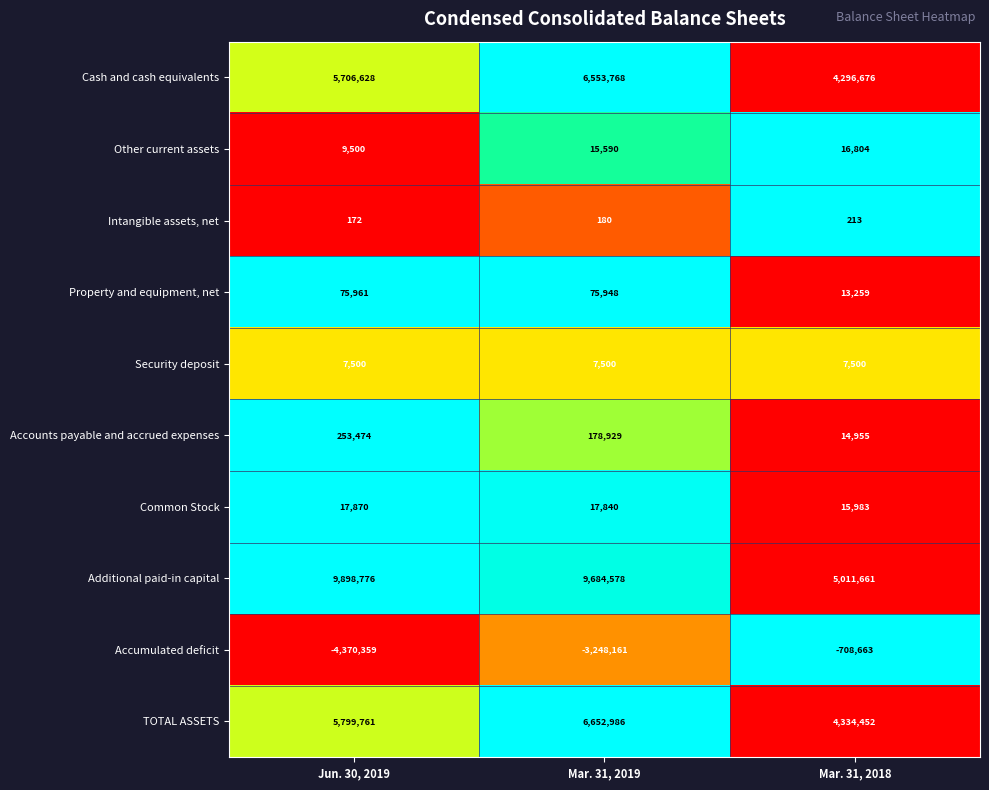

What is the difference between the maximum and minimum values in the Accounts payable and accrued expenses series?

238519